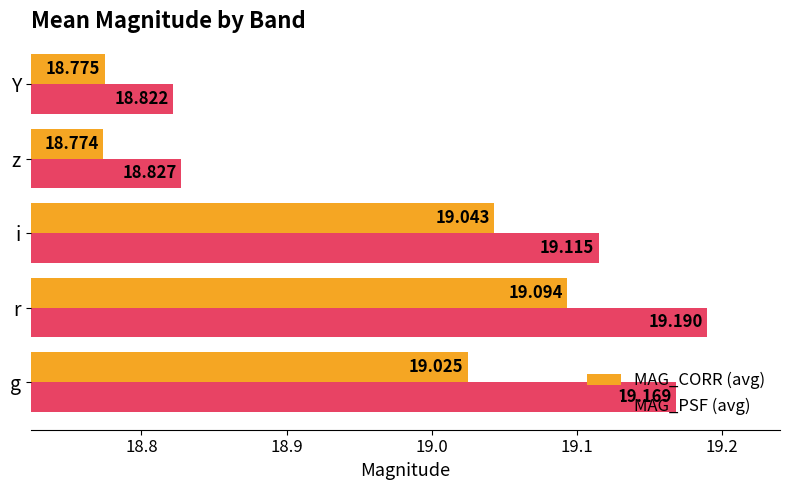

Which series changed the most between i and Y?

MAG_PSF (avg)